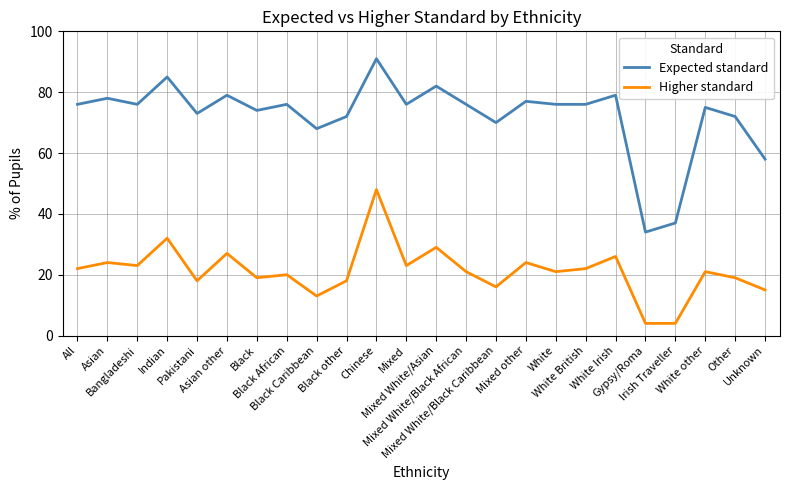

What is the lowest value of the Higher standard series?

4